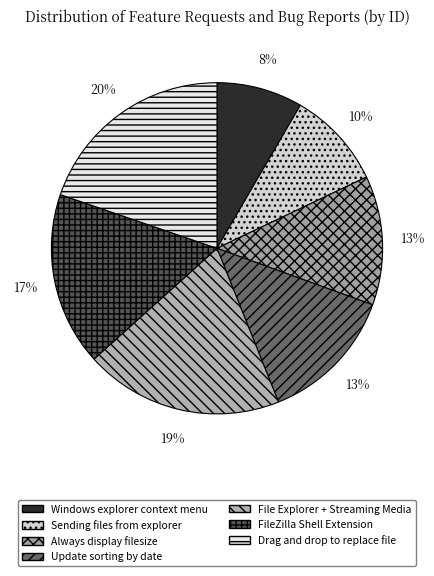

The Update sorting by date slice represents 1% of the pie. True or false?

False